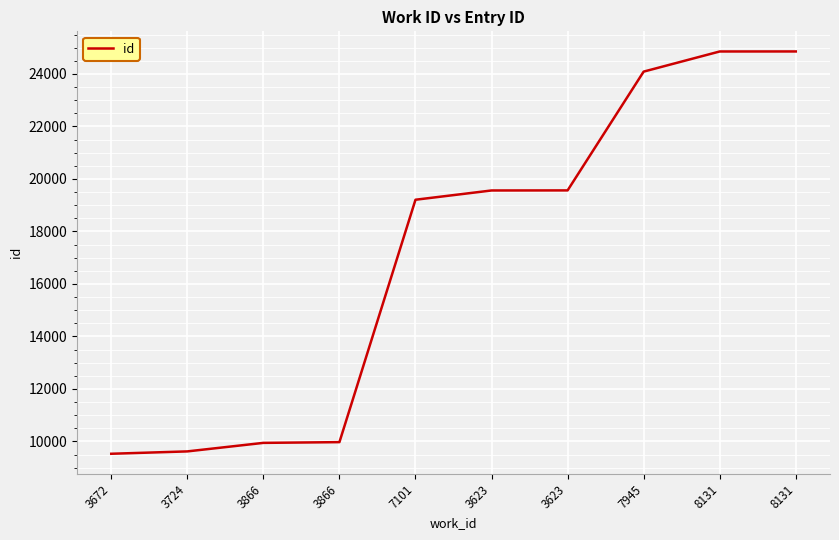

Rank the categories by value from highest to lowest.

8131, 8131, 7945, 3623, 3623, 7101, 3866, 3866, 3724, 3672